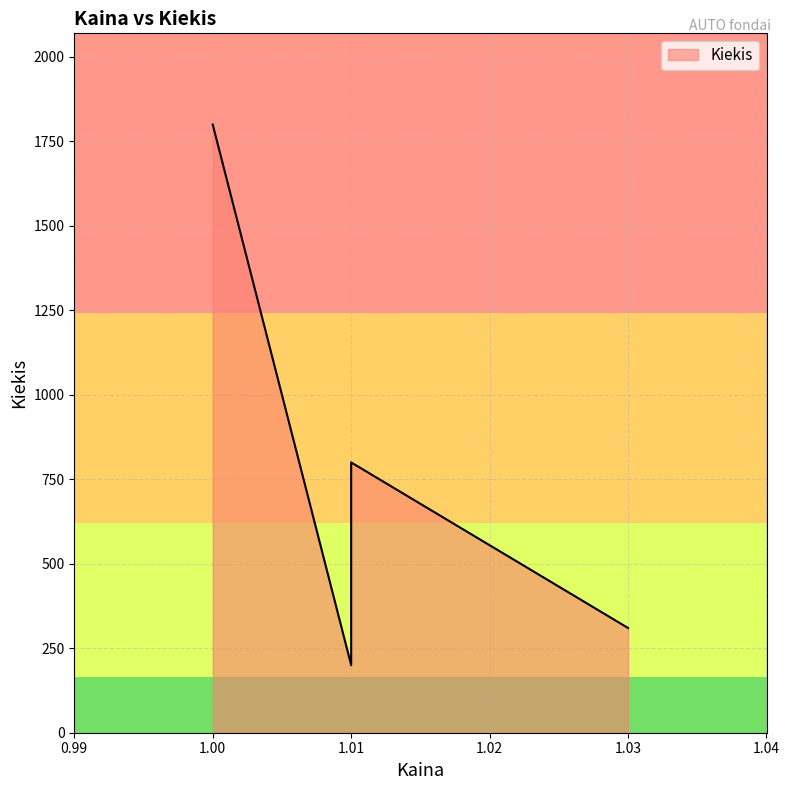

What is the value of the 1st point from the left?

1800